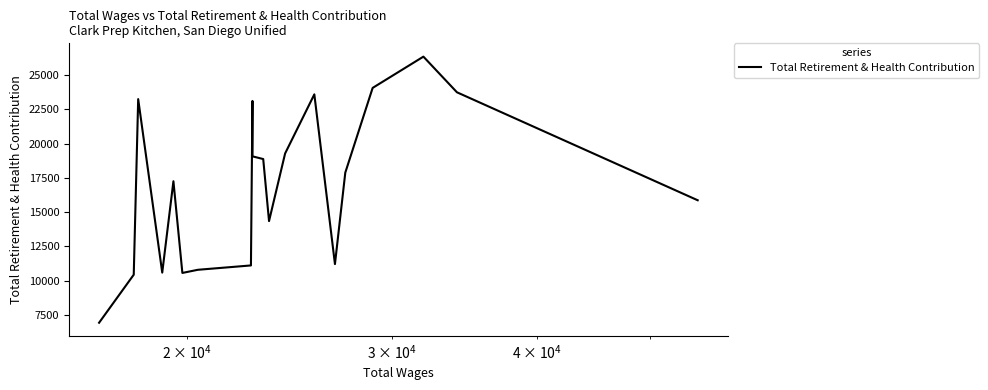

What is the difference between the maximum and minimum values?

19449